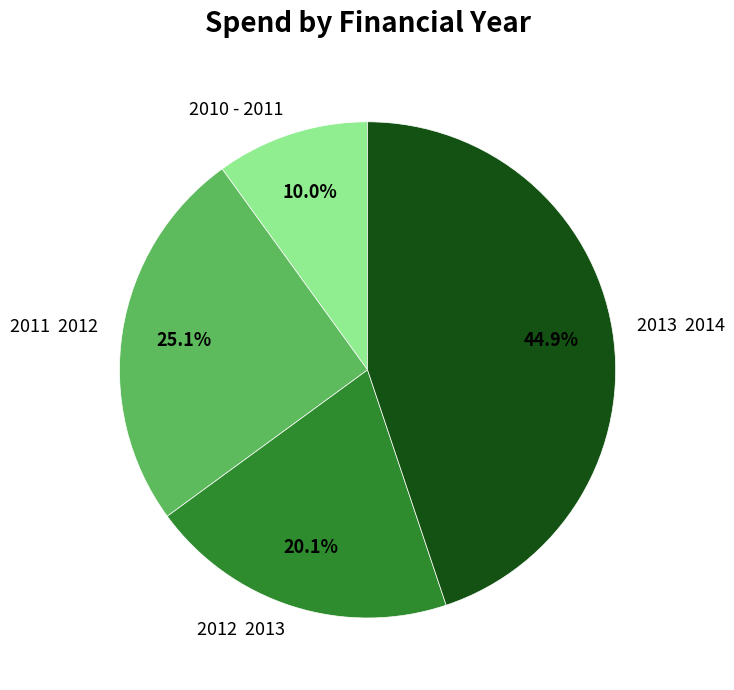

To the nearest percent, what is the average slice percentage?

25%